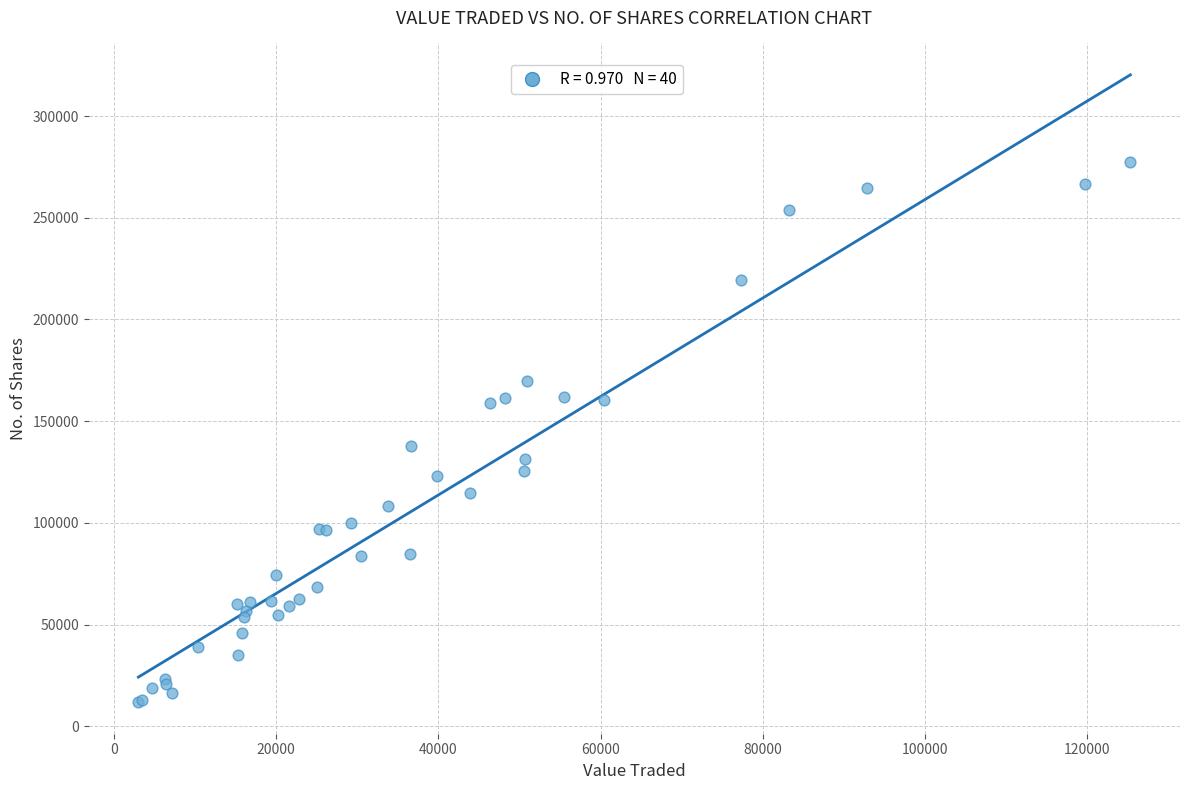

What Y value in the scatter plot is closest to 144491?

137651